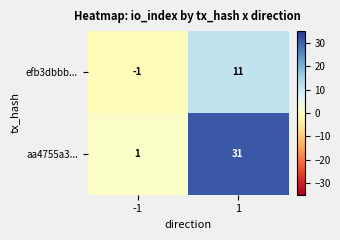

Reading left to right, transcribe all the data shown in this chart.

efb3dbbb...: -1=-1	1=11
aa4755a3...: -1=1	1=31